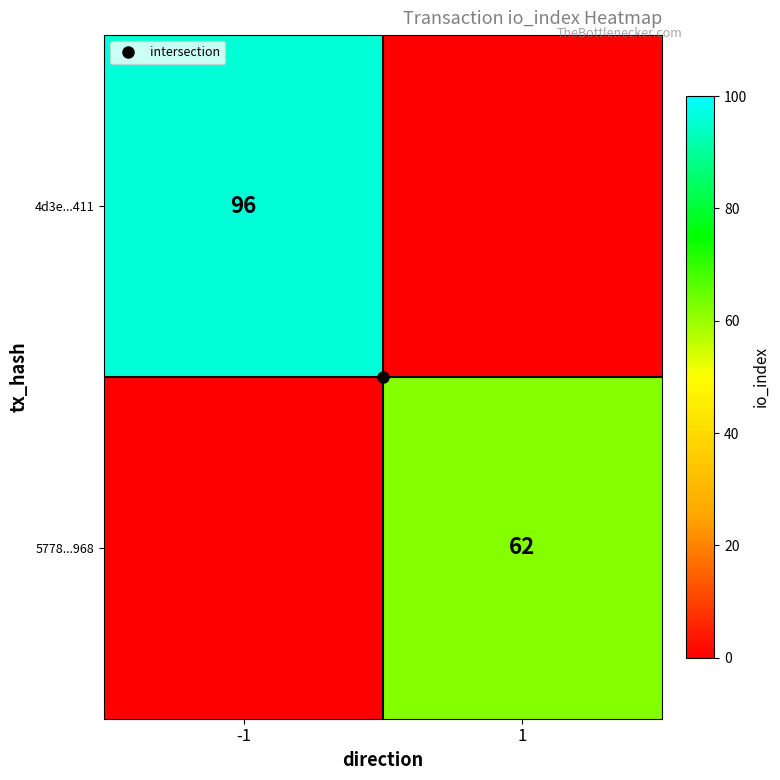

What is the greatest value displayed?

96